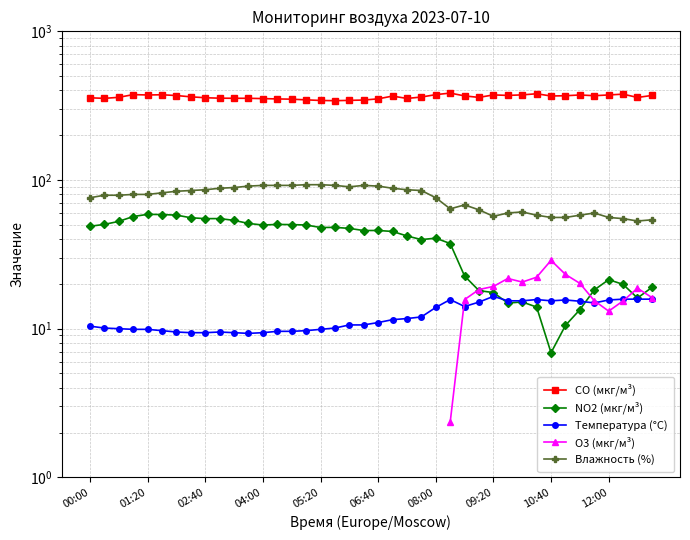

True or false: O3 (мкг/м³) and CO (мкг/м³) intersect in this chart.

False